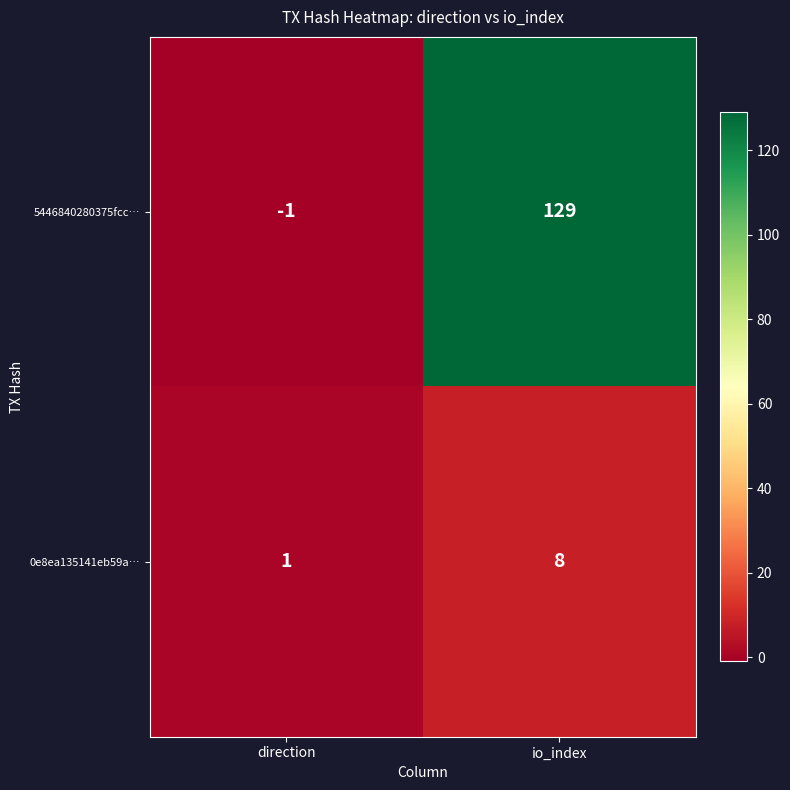

At which category is the sum across all series the highest?

io_index